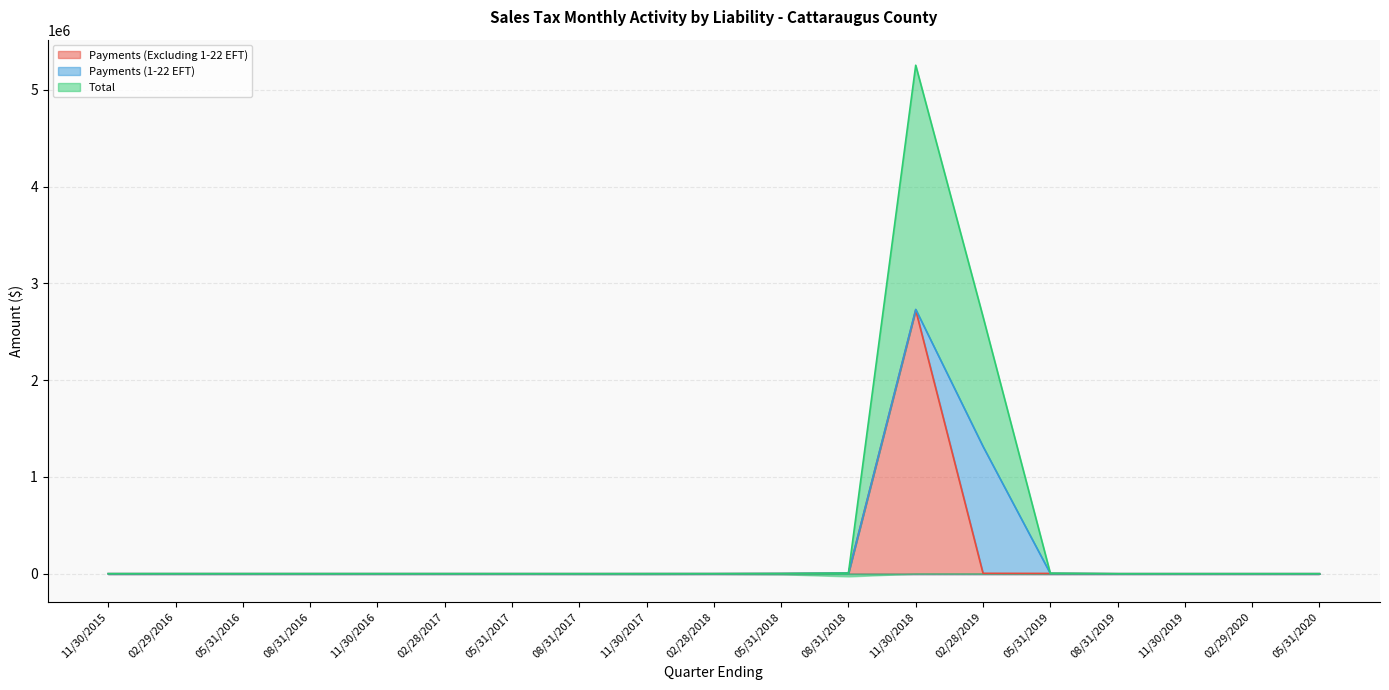

How many times do Total and Payments (1-22 EFT) cross each other?

2